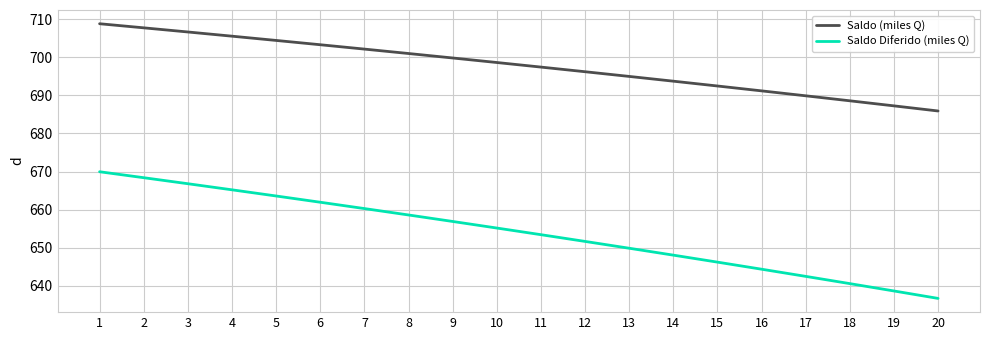

Is the value of Saldo (miles Q) at 15 greater than the value of Saldo Diferido (miles Q) at 1?

Yes